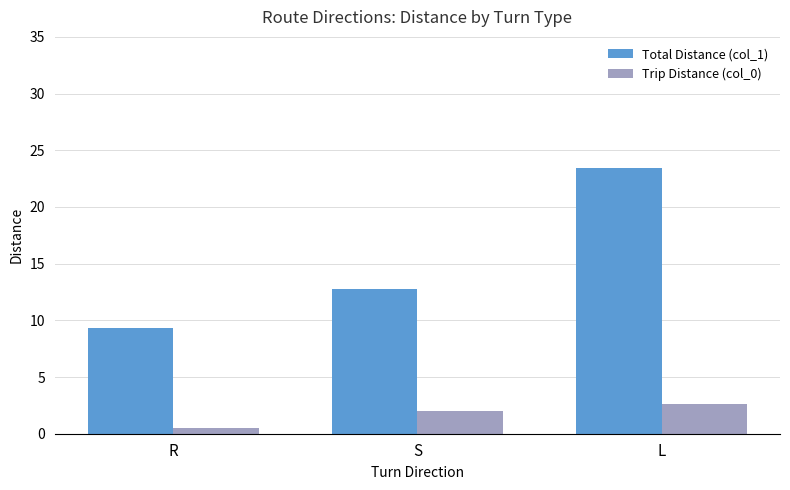

The Total Distance (col_1) series shows 18.0 at S. True or false?

False